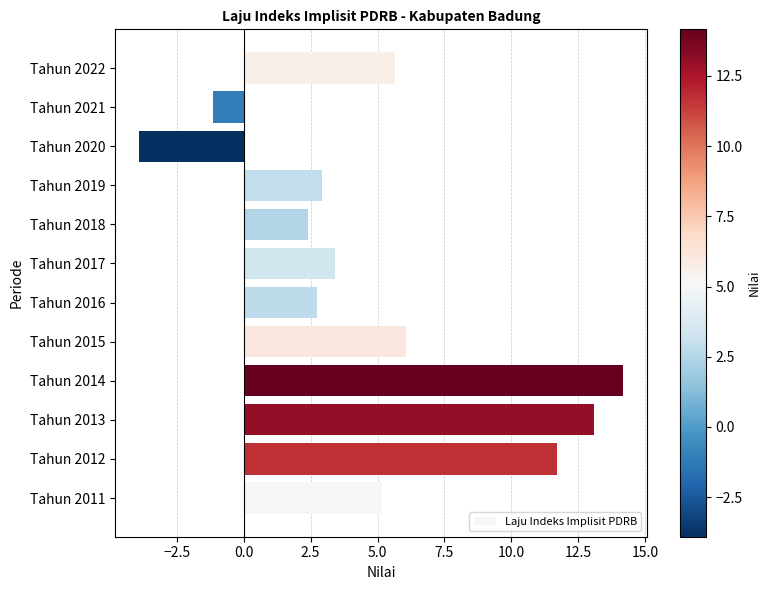

Read the value at Tahun 2018.

2.4